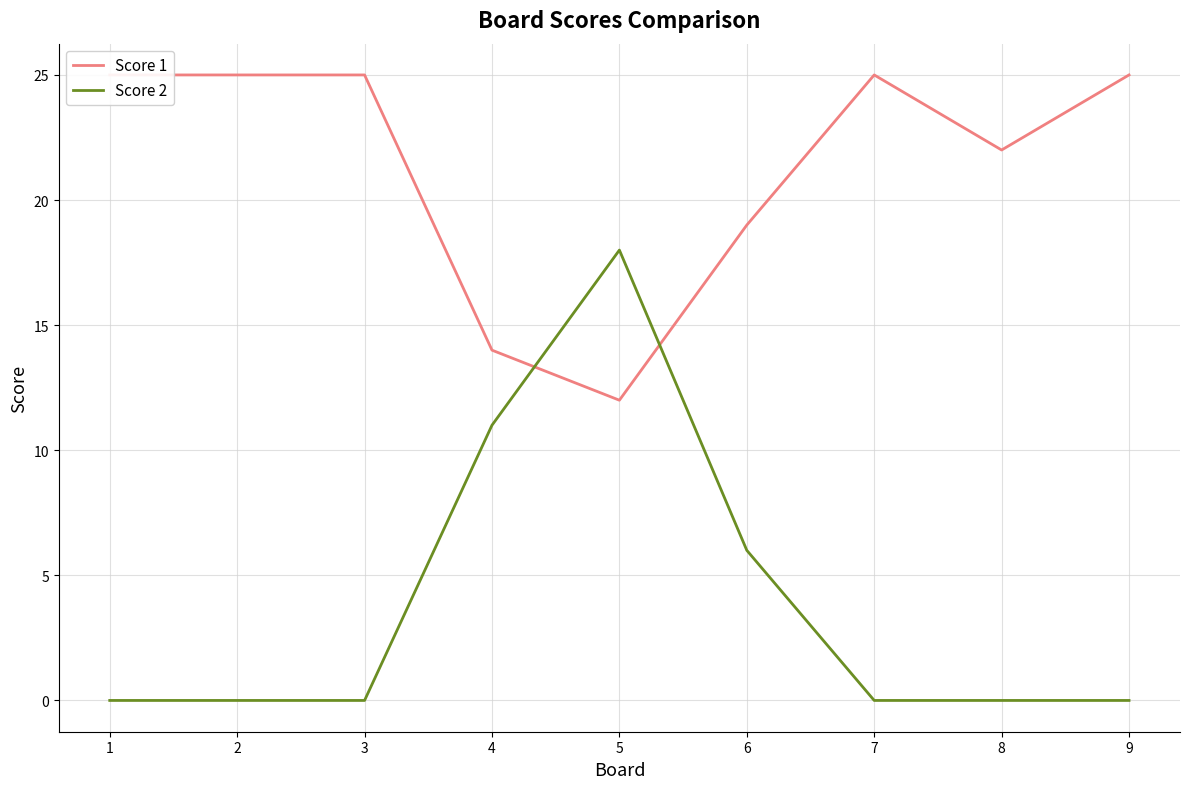

What is the average value of the Score 1 series?

21